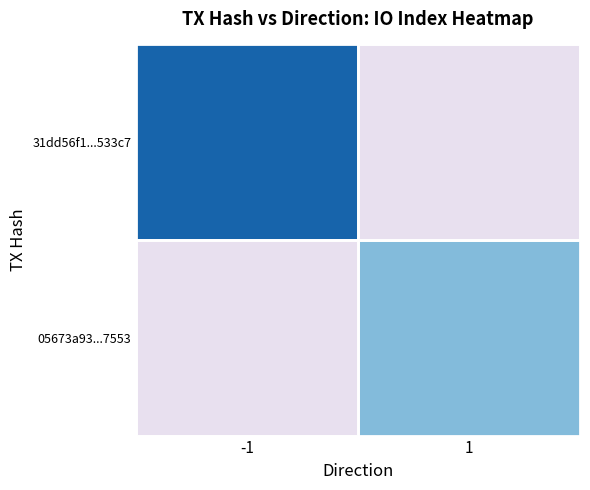

Is it true that 05673a93...7553 equals 22.0 at 1?

True